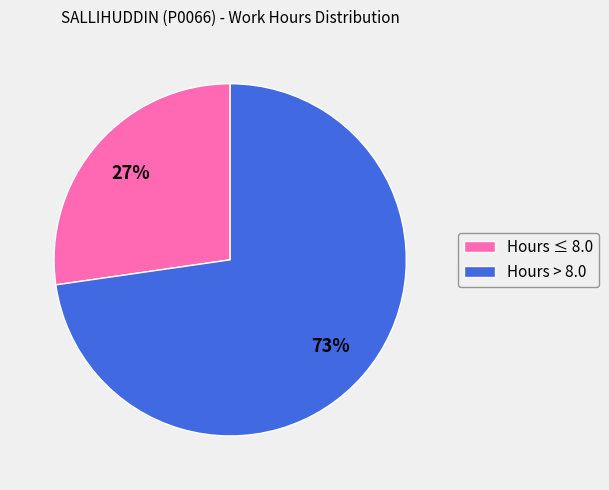

Rank the categories by value from highest to lowest.

Hours > 8.0, Hours ≤ 8.0